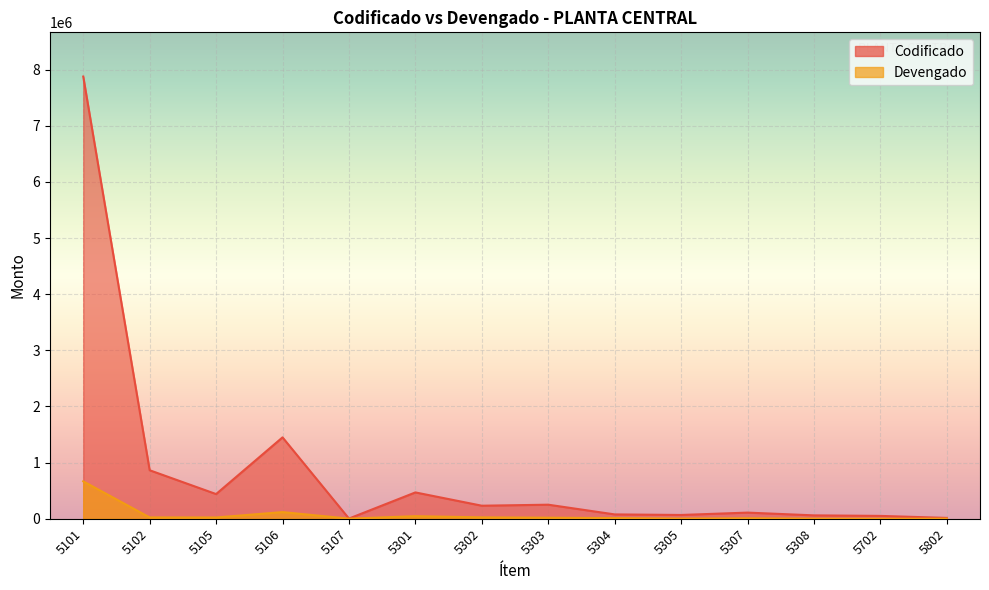

What is the total value across all series at 5304?

88819.3